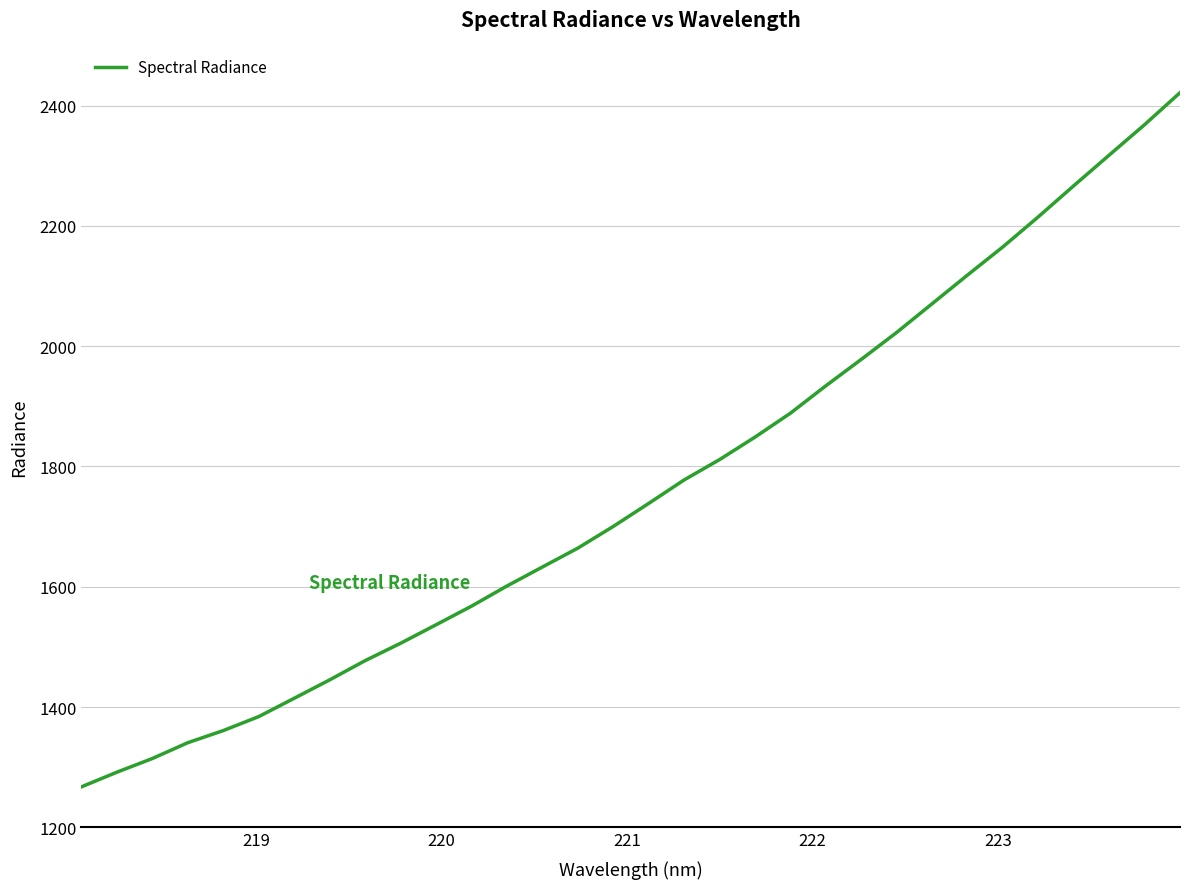

Count the number of data series in this chart.

1